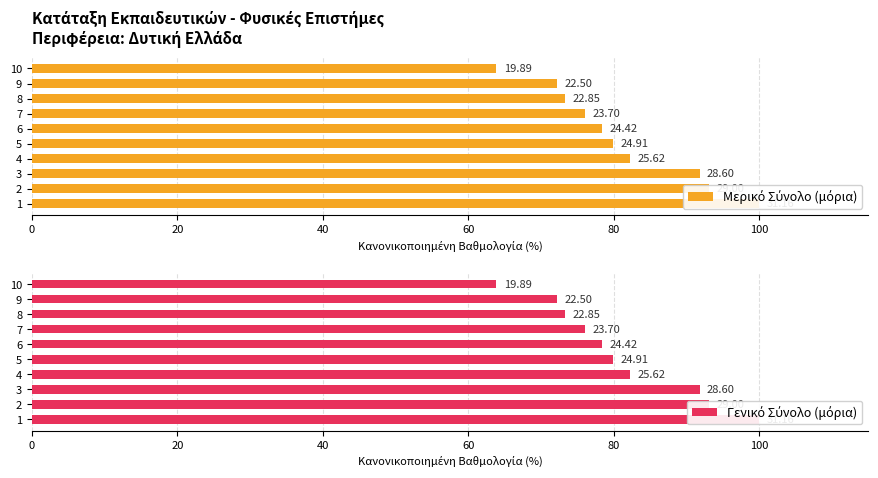

What is the average value of the Γενικό Σύνολο (μόρια) series?

81.1